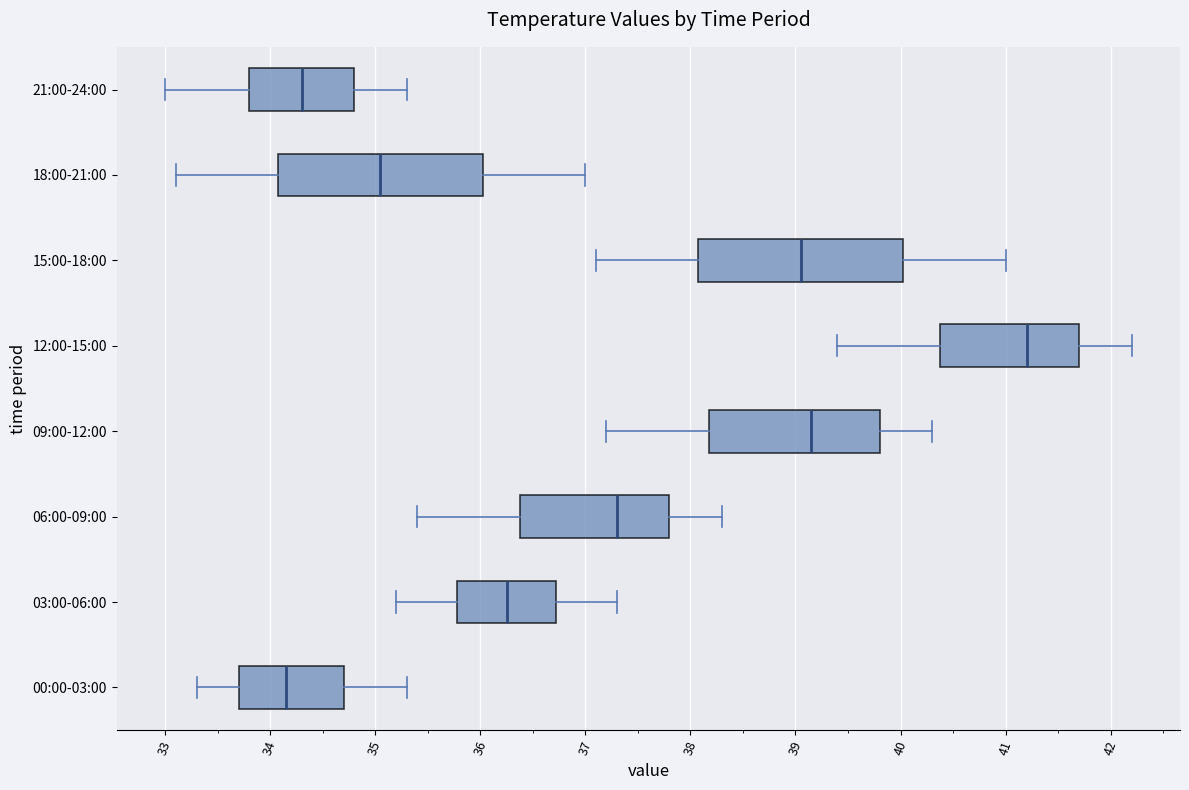

Where is the right edge of the box for 03:00-06:00 on the x-axis? The values are not printed on the chart, so give them approximately, as read against the axis.

36.7